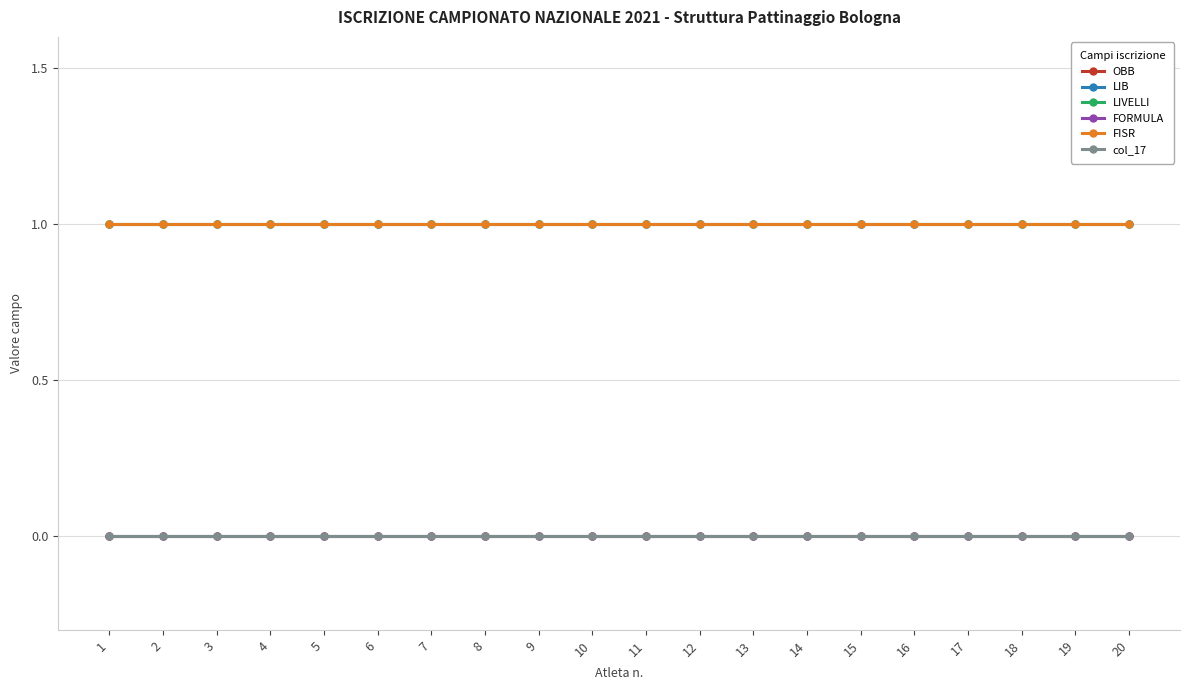

At how many categories does at least one series exceed 0?

20